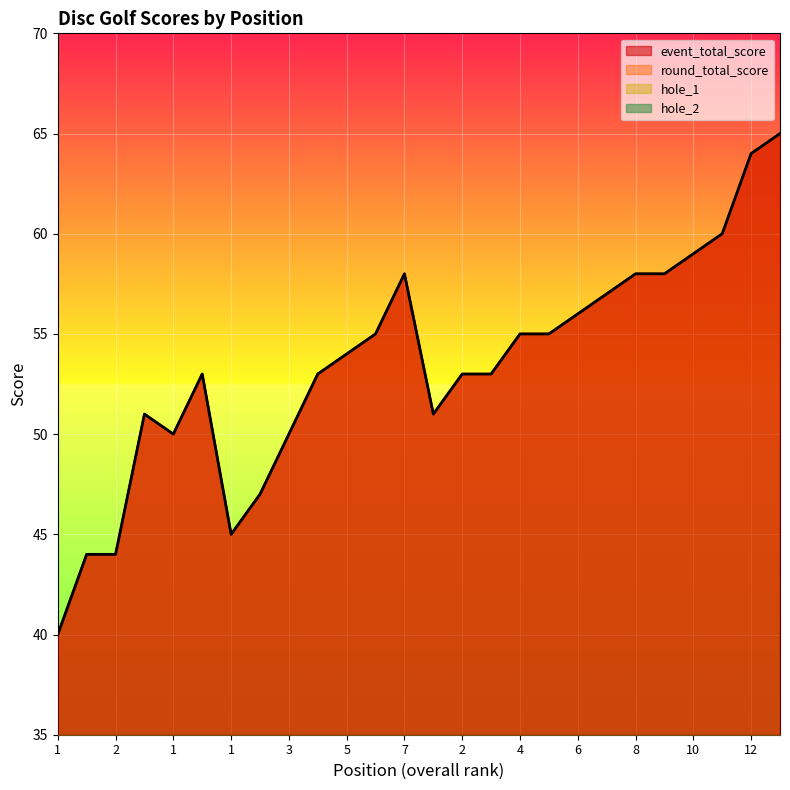

True or false: hole_2 and round_total_score cross at least once.

False